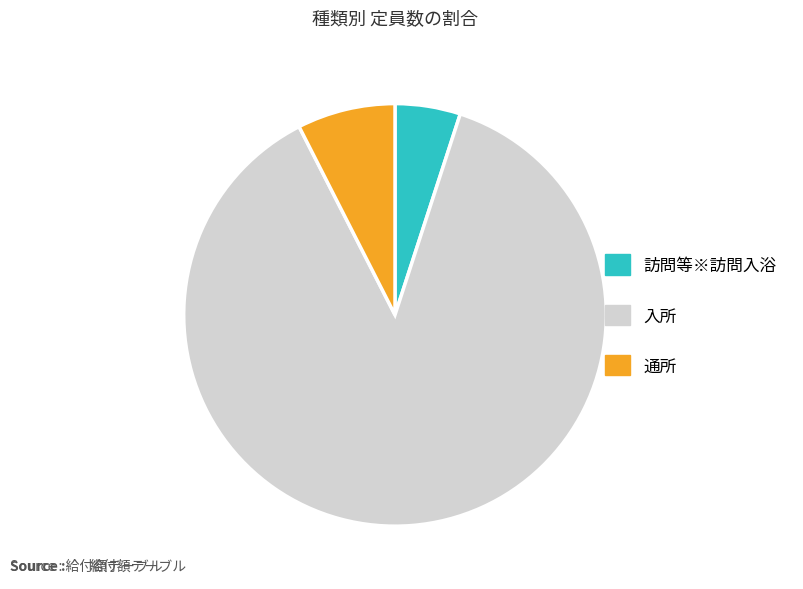

Does 通所 account for over 50% of the chart?

No